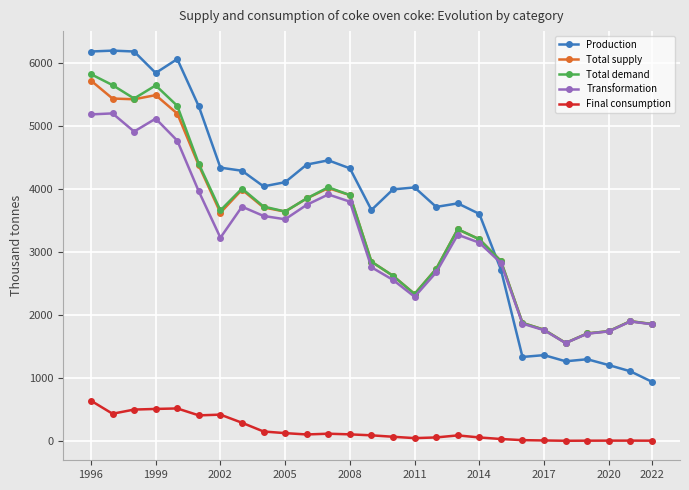

What is the minimum value for Total demand?

1553.7